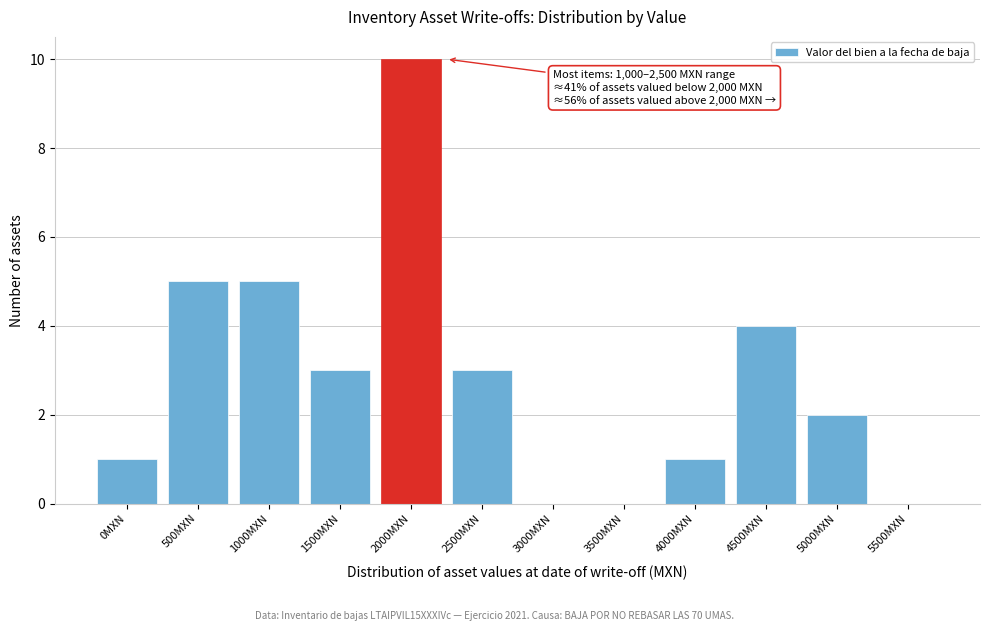

Reading right to left, what are all the values shown in this chart?

5500MXN=0	5000MXN=2	4500MXN=4	4000MXN=1	3500MXN=0	3000MXN=0	2500MXN=3	2000MXN=10	1500MXN=3	1000MXN=5	500MXN=5	0MXN=1